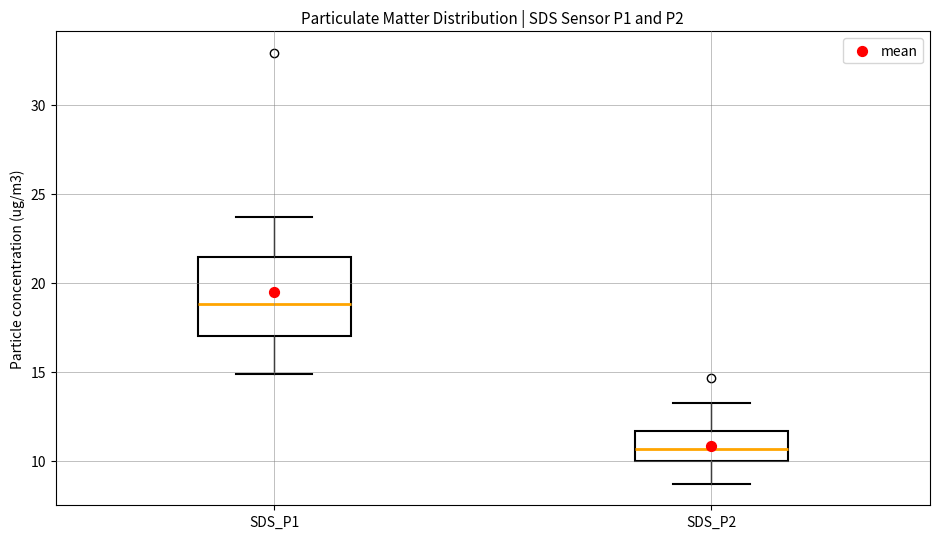

Reading left to right, read every box against the y-axis: the position of its median line, the range the box covers, and the ends of its whiskers. The values are not printed on the chart, so give them approximately, as read against the axis.

SDS_P1: median 19.0, box 17.0 to 21.5, whiskers 15.0 to 23.5
SDS_P2: median 10.5, box 10.0 to 11.5, whiskers 8.5 to 13.5